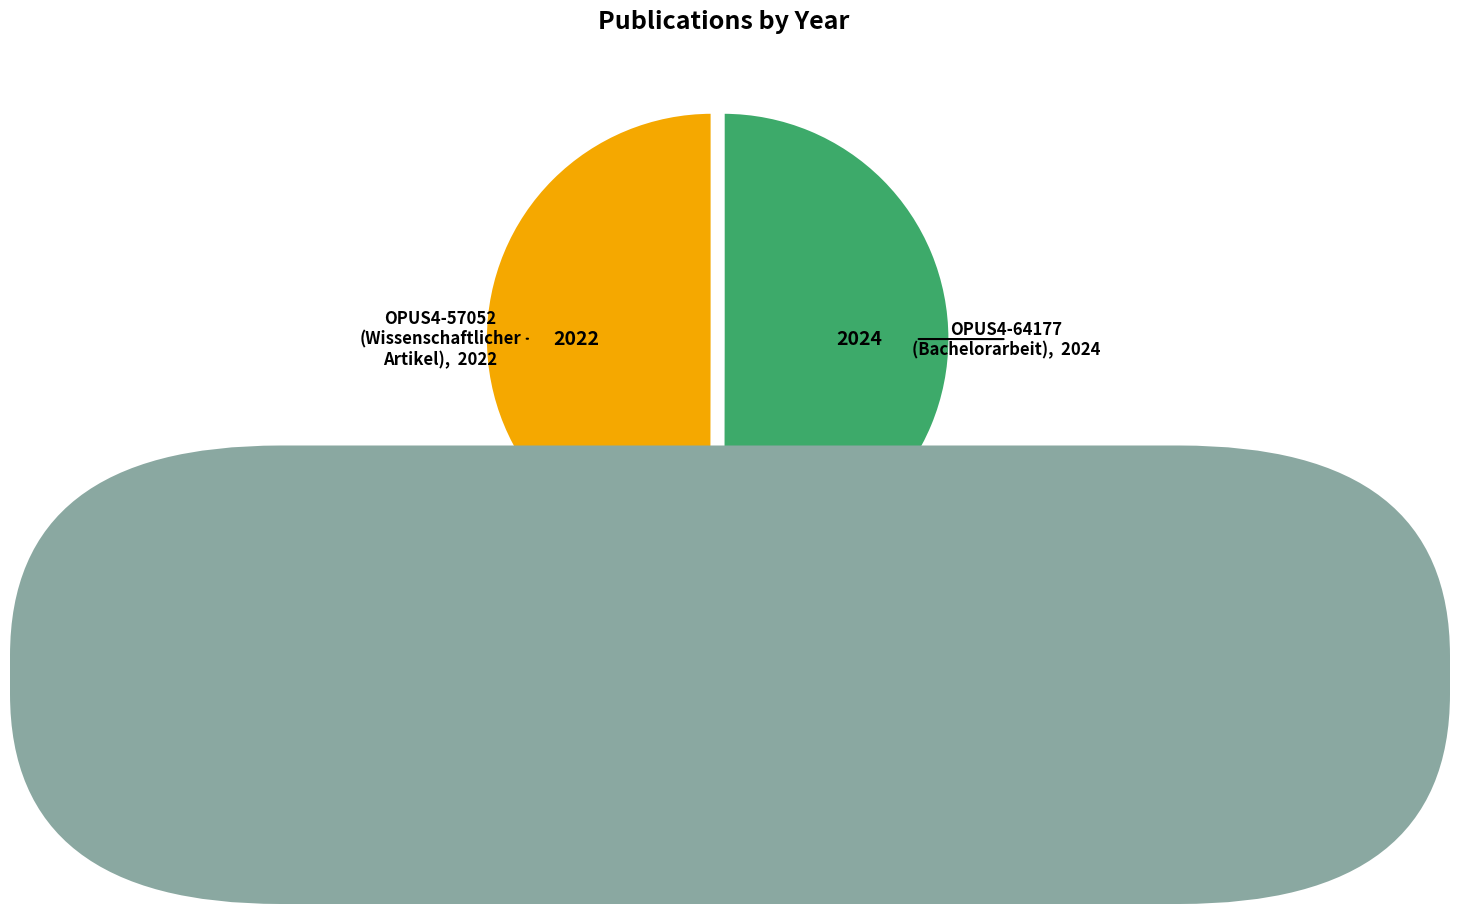

Is it true that OPUS4-64177 (2024) is 50% of the pie?

True